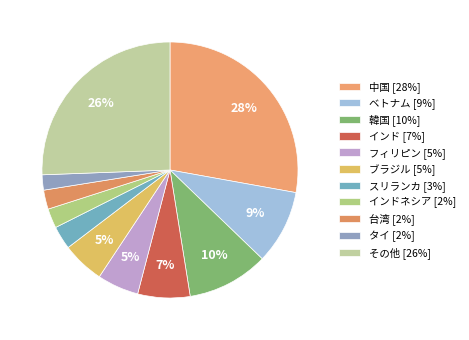

Which category has the biggest portion of the pie?

中国 [28%]